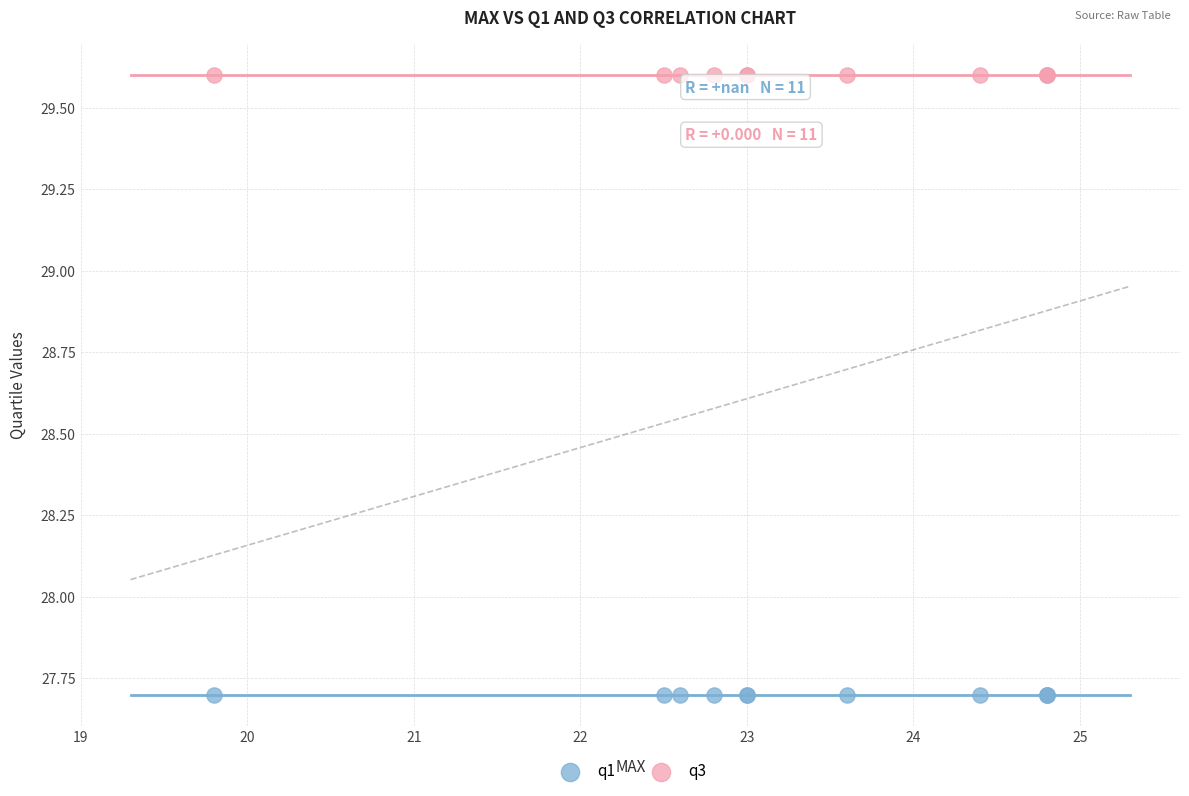

Which series reaches the maximum Y coordinate?

q3